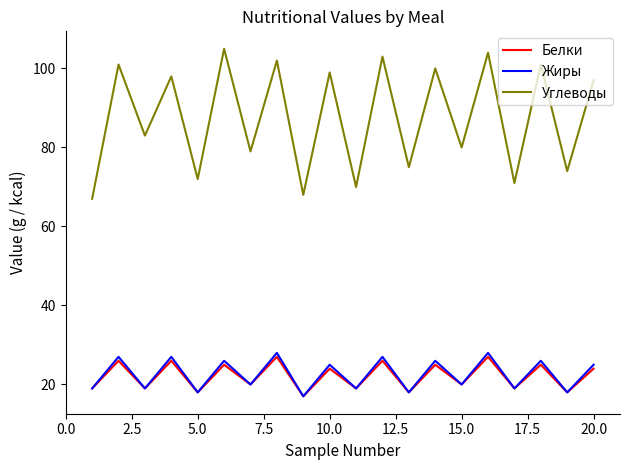

At how many categories does at least one series exceed 81?

11